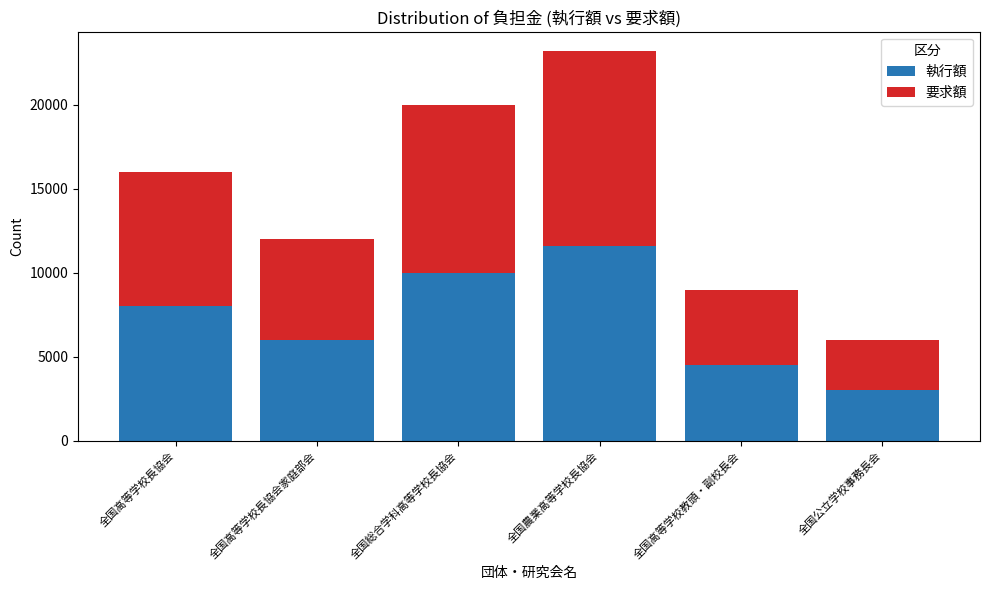

List the labels in order of 執行額 value, largest first.

全国農業高等学校長協会, 全国総合学科高等学校長協会, 全国高等学校長協会, 全国高等学校長協会家庭部会, 全国高等学校教頭・副校長会, 全国公立学校事務長会